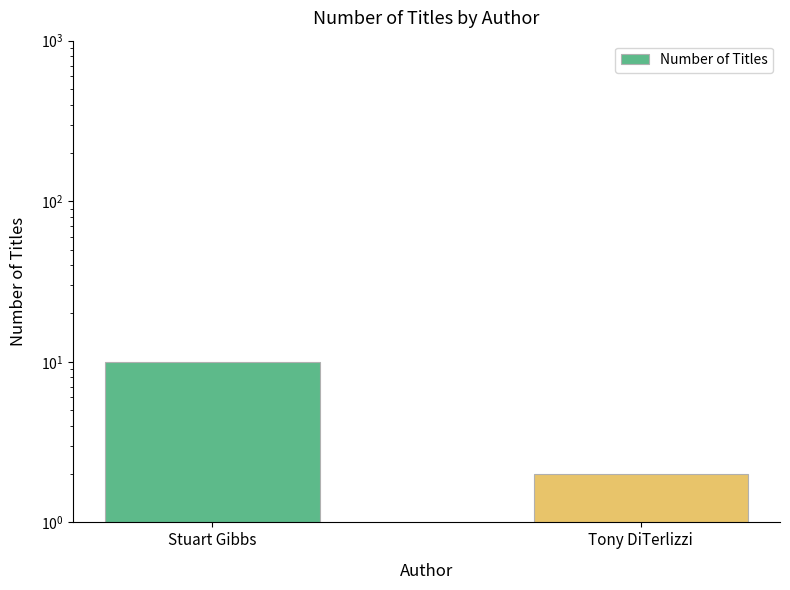

Which has a higher value, Stuart Gibbs or Tony DiTerlizzi?

Stuart Gibbs